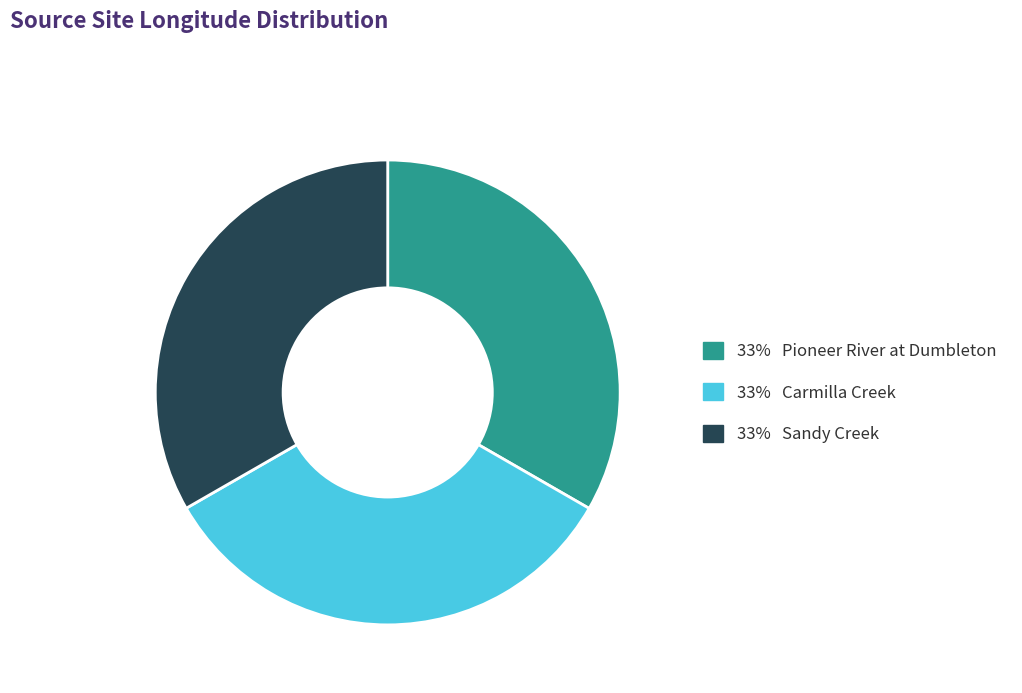

Does any single category account for the majority?

No